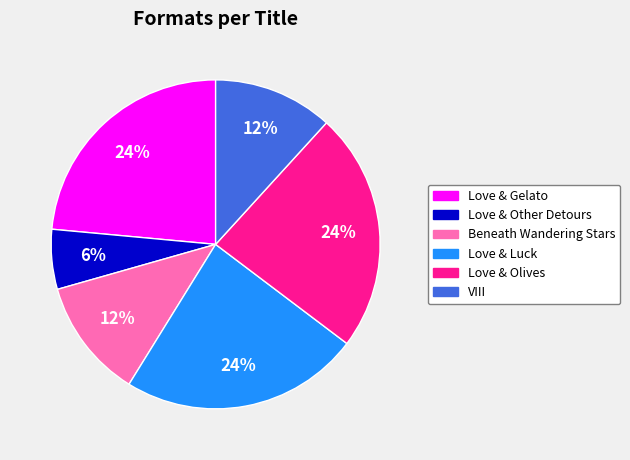

What percentage is the Love & Luck slice, to the nearest percent?

24%